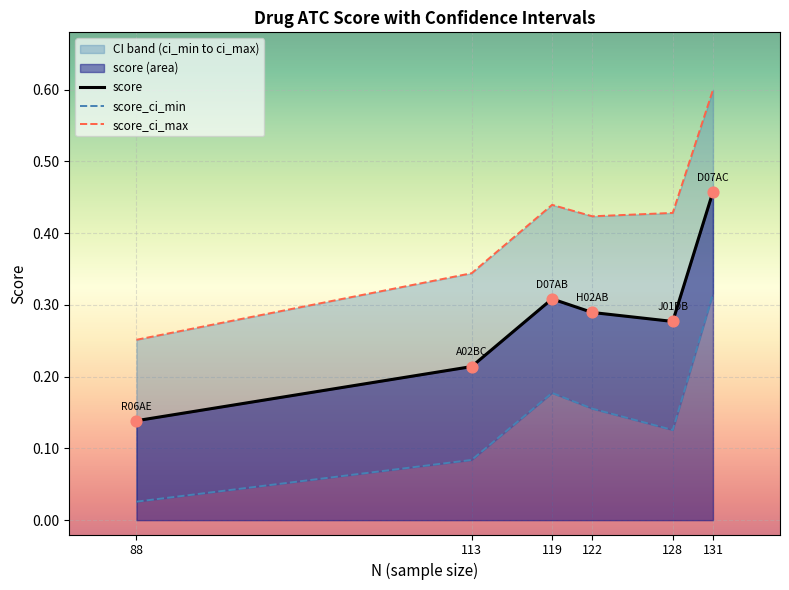

Is it true that score equals 0.4 at 113?

False